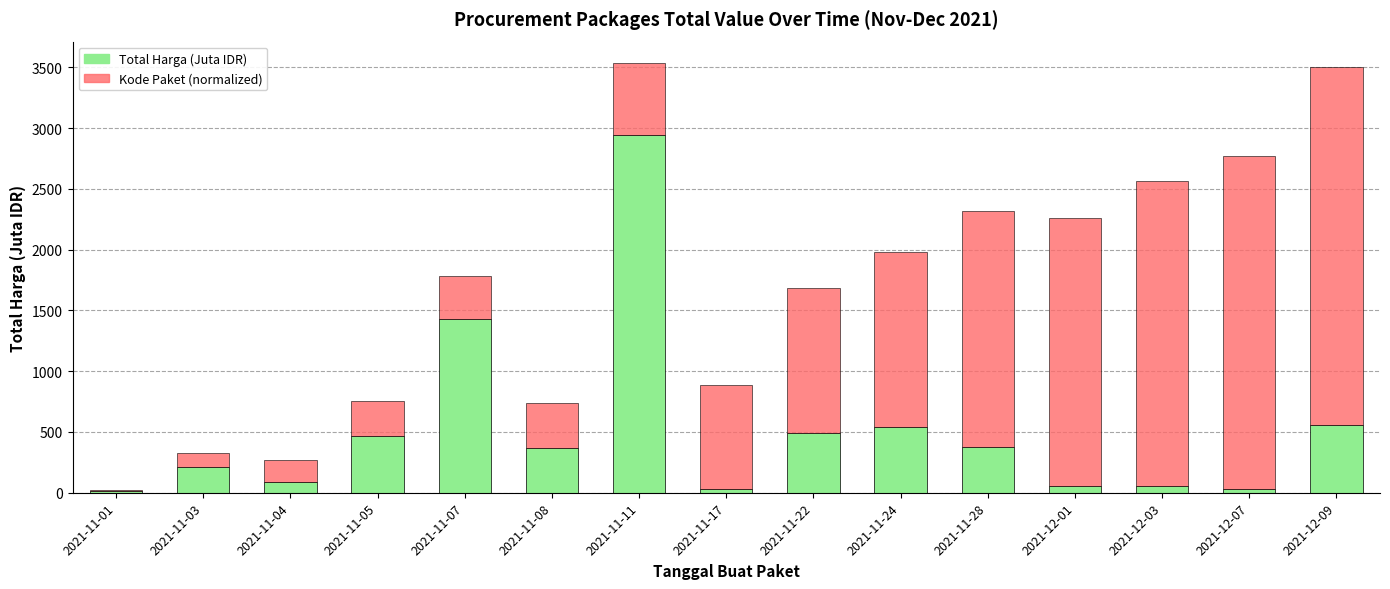

What is the sum of all Total Harga (Juta IDR) values?

7654.8